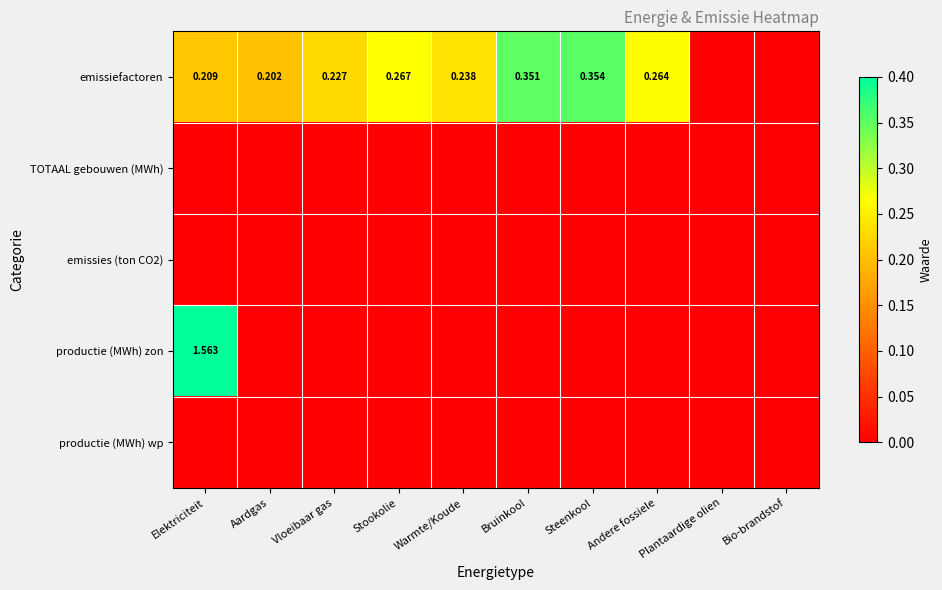

What is the greatest value displayed?

1.6